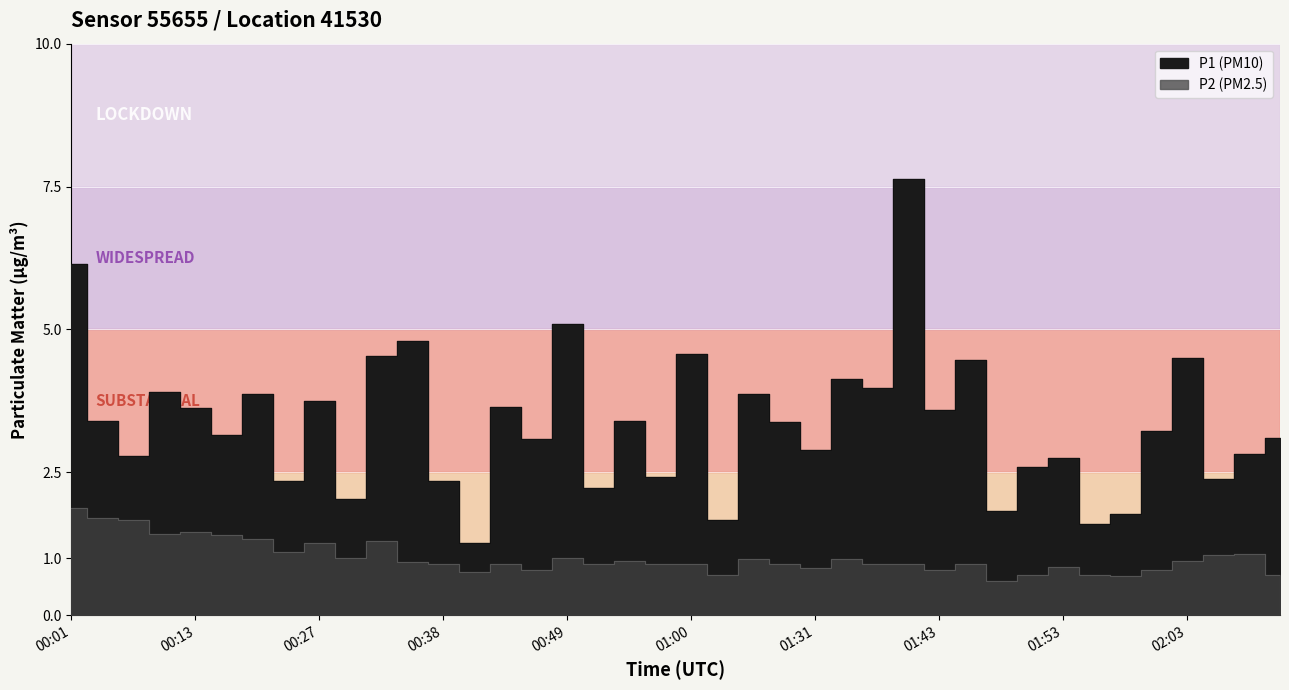

True or false: P2 and P1 cross at least once.

False